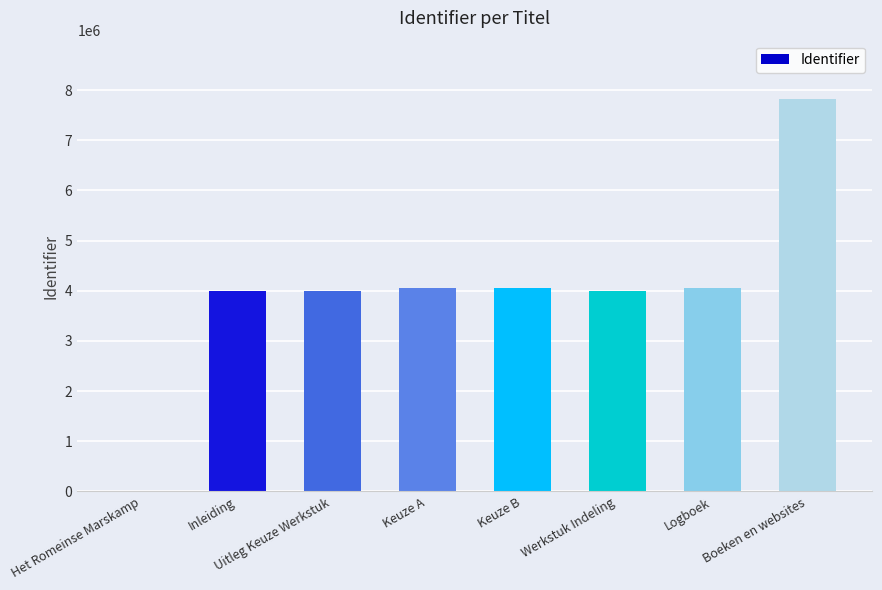

Does the chart contain stacked bars?

No